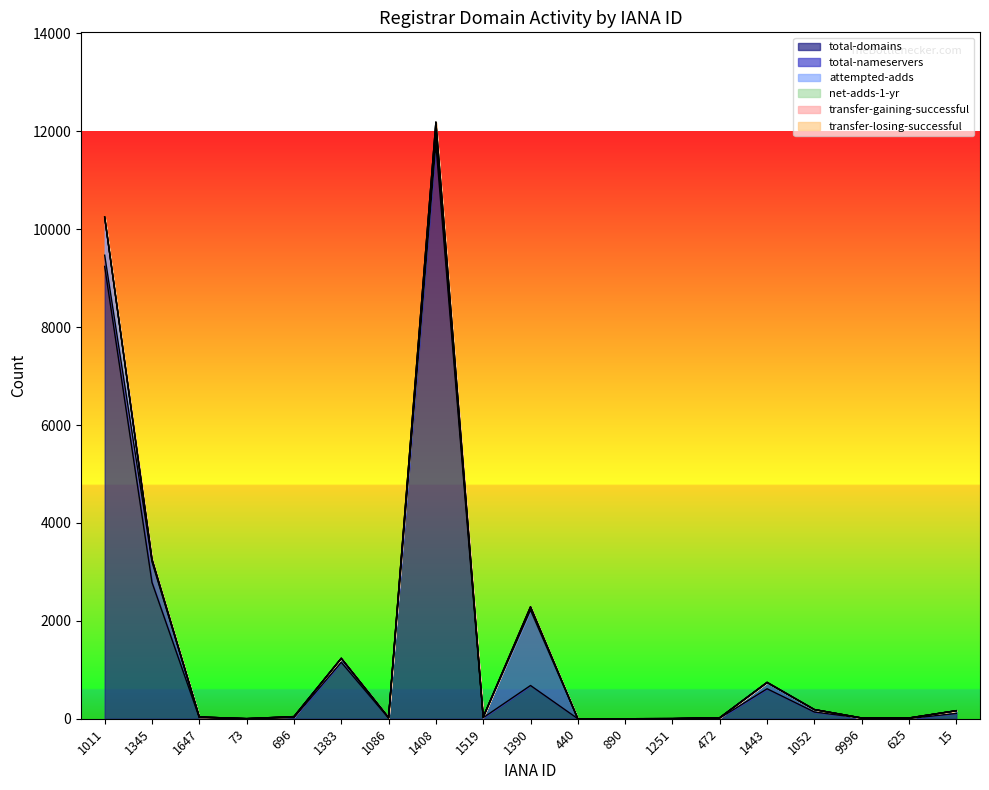

What is the maximum value for total-domains?

11745